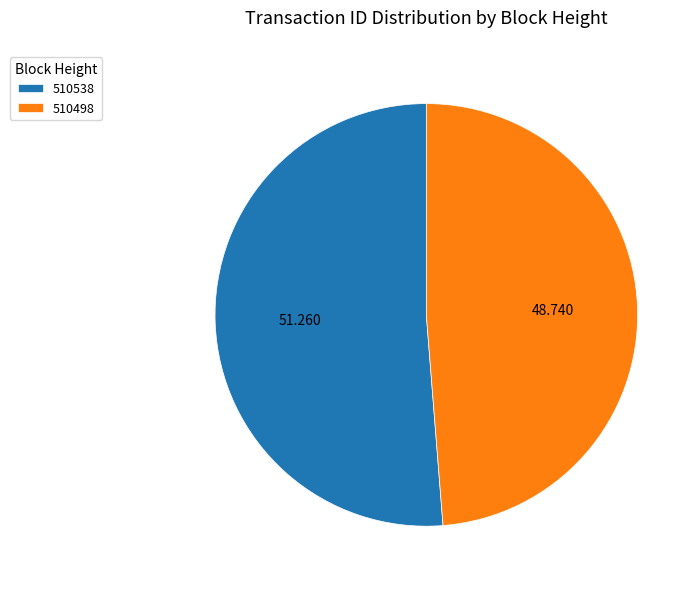

Does any single category account for the majority?

Yes